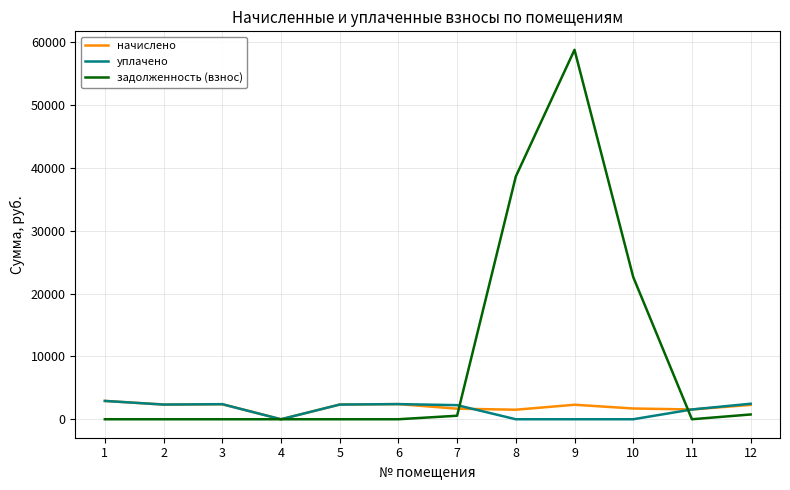

How many lines are shown in the chart?

3